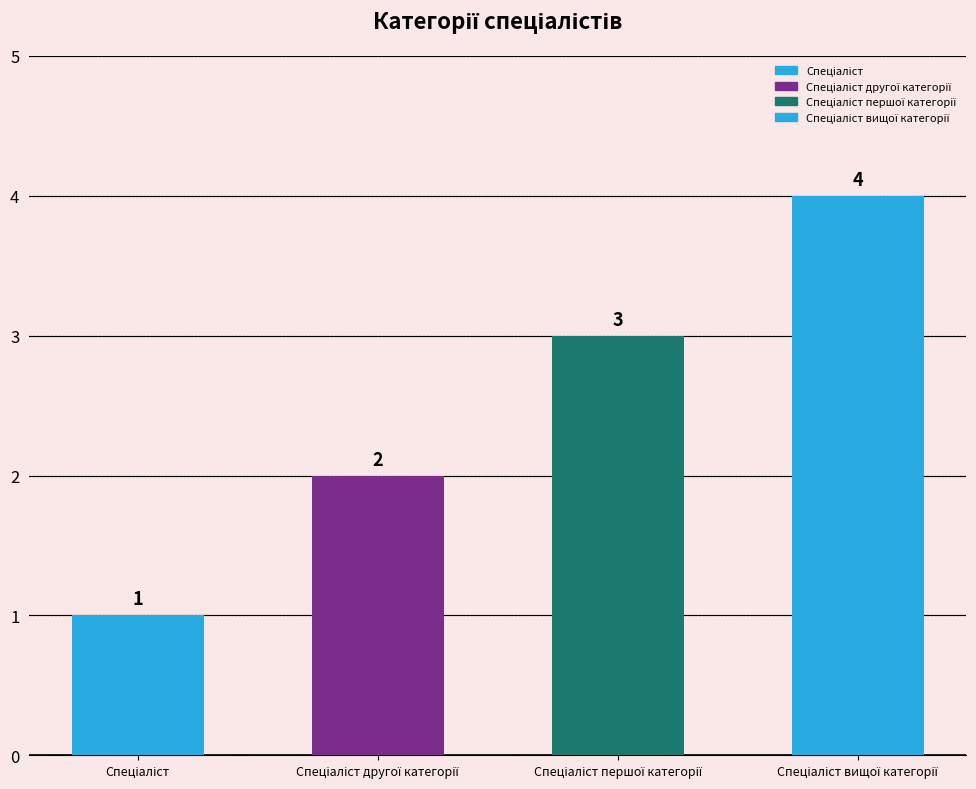

The value at Спеціаліст вищої категорії is 4. True or false?

True